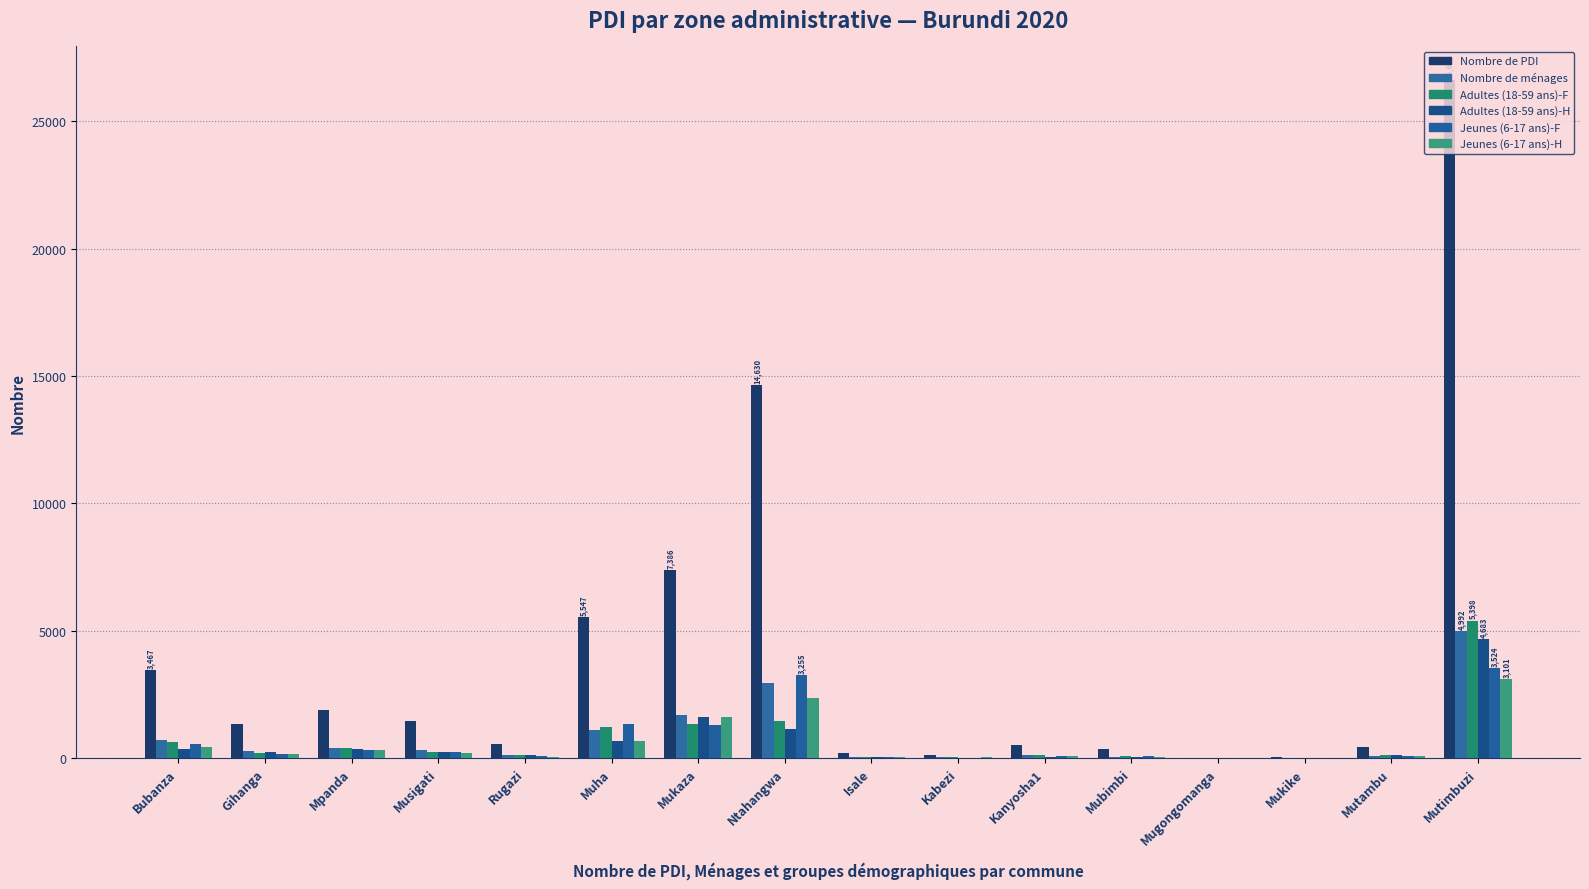

What is the difference between the Jeunes (6-17 ans)-H values at Kabezi and Rugazi?

28